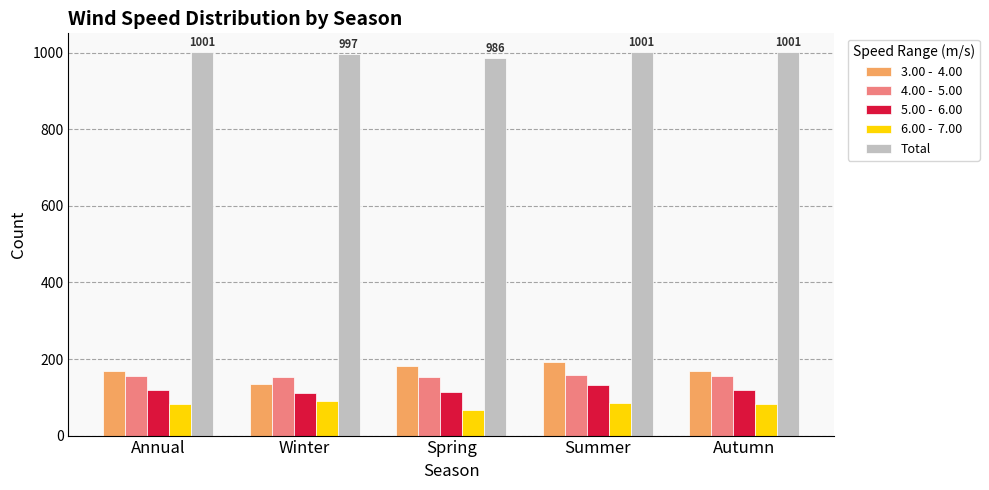

What position from the left is Spring?

3